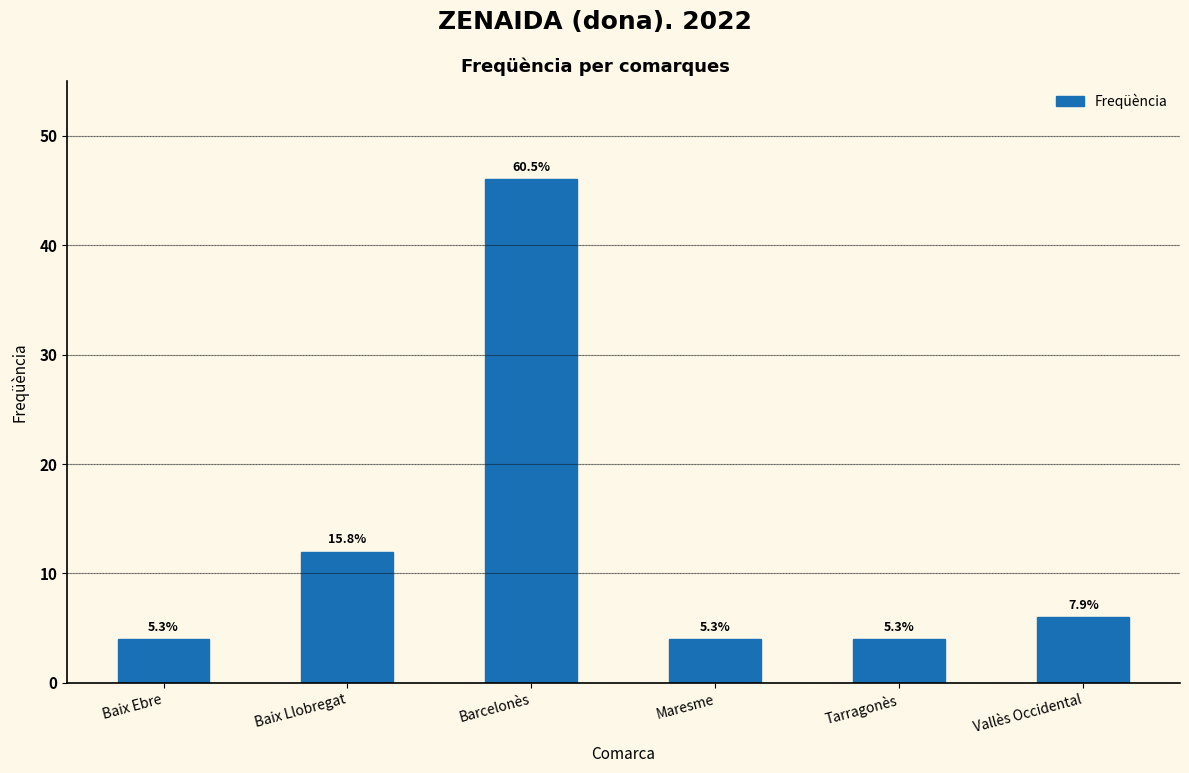

Does the chart contain any negative values?

No